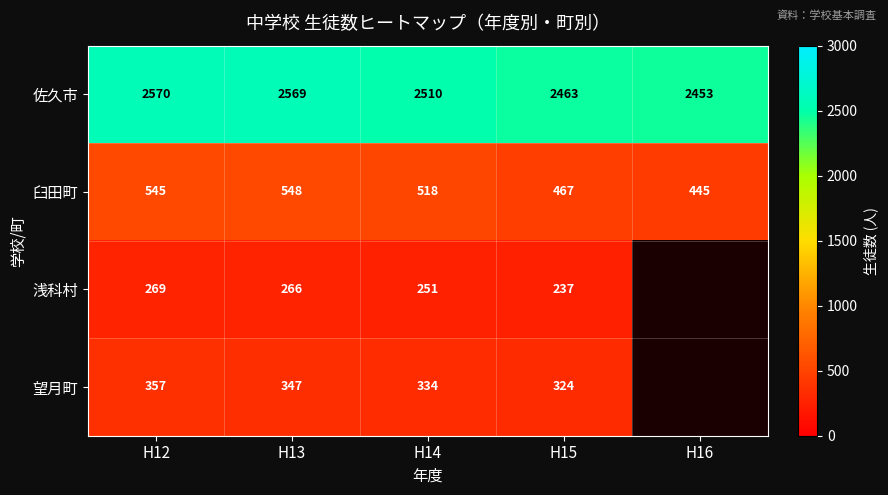

How many distinct data groups are displayed?

4